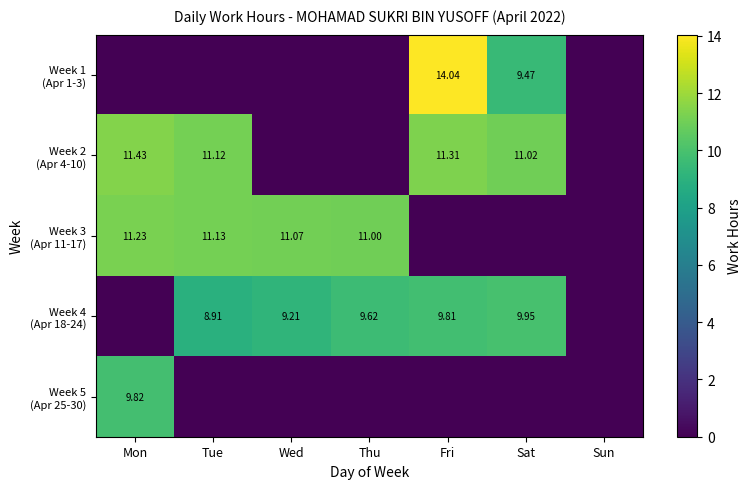

Between Tue and Thu, which series saw the biggest shift?

Week 2 (Apr 4-10)